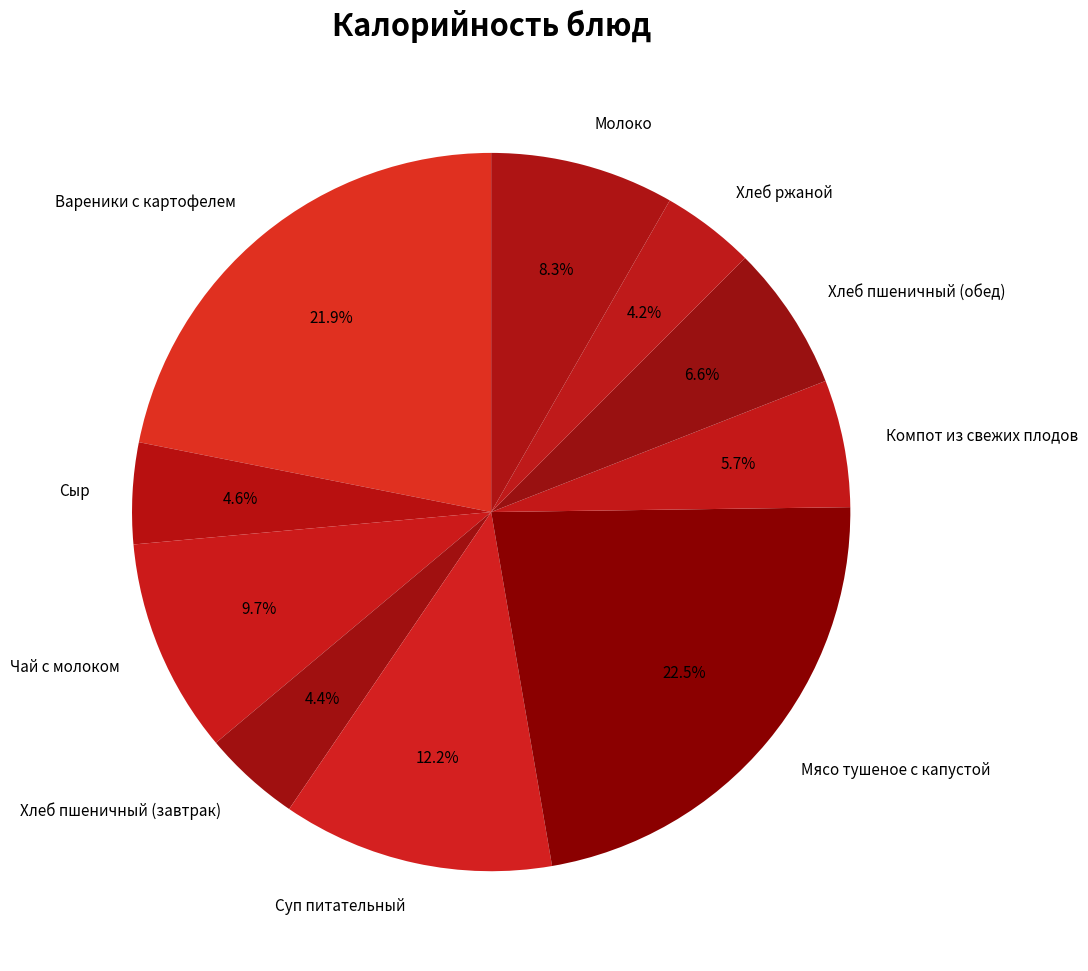

What is the total percentage of Сыр and Компот из свежих плодов?

10.3%